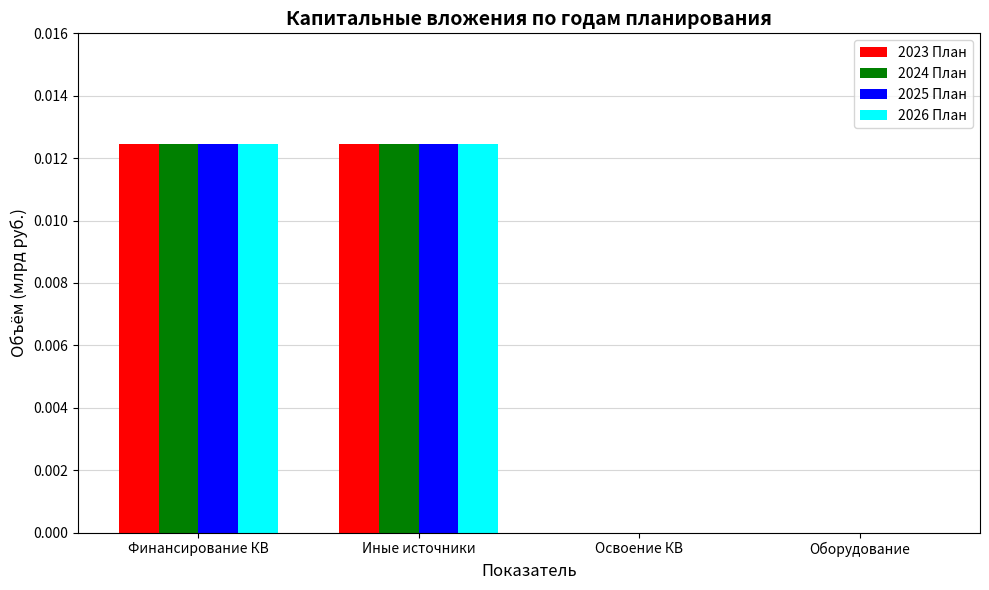

Is it true that 2024 План equals 0.0 at Иные источники?

True